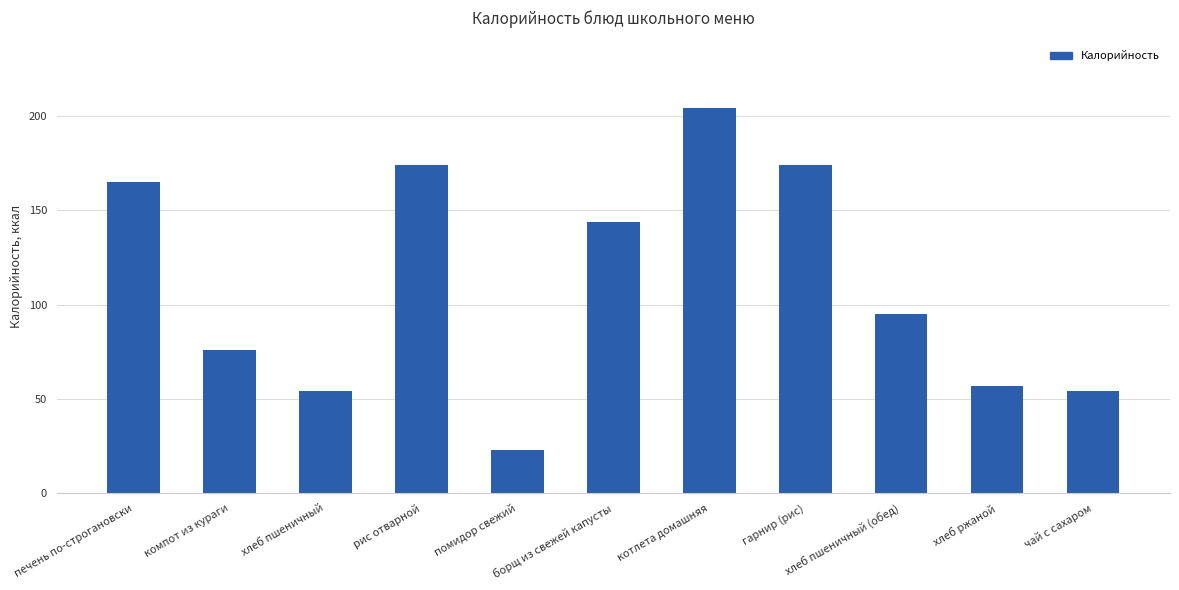

Is it true that the value at чай с сахаром is 54?

True